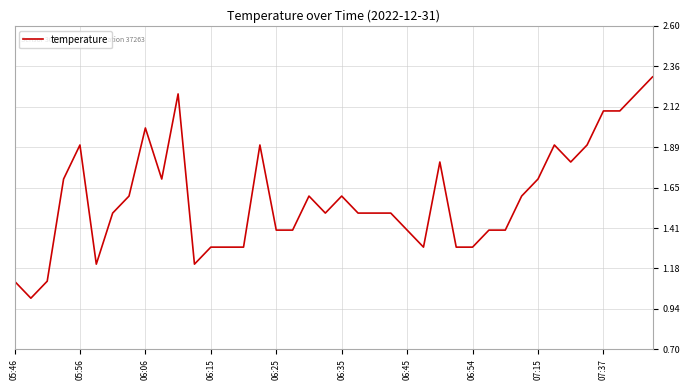

What is the greatest value displayed?

2.3